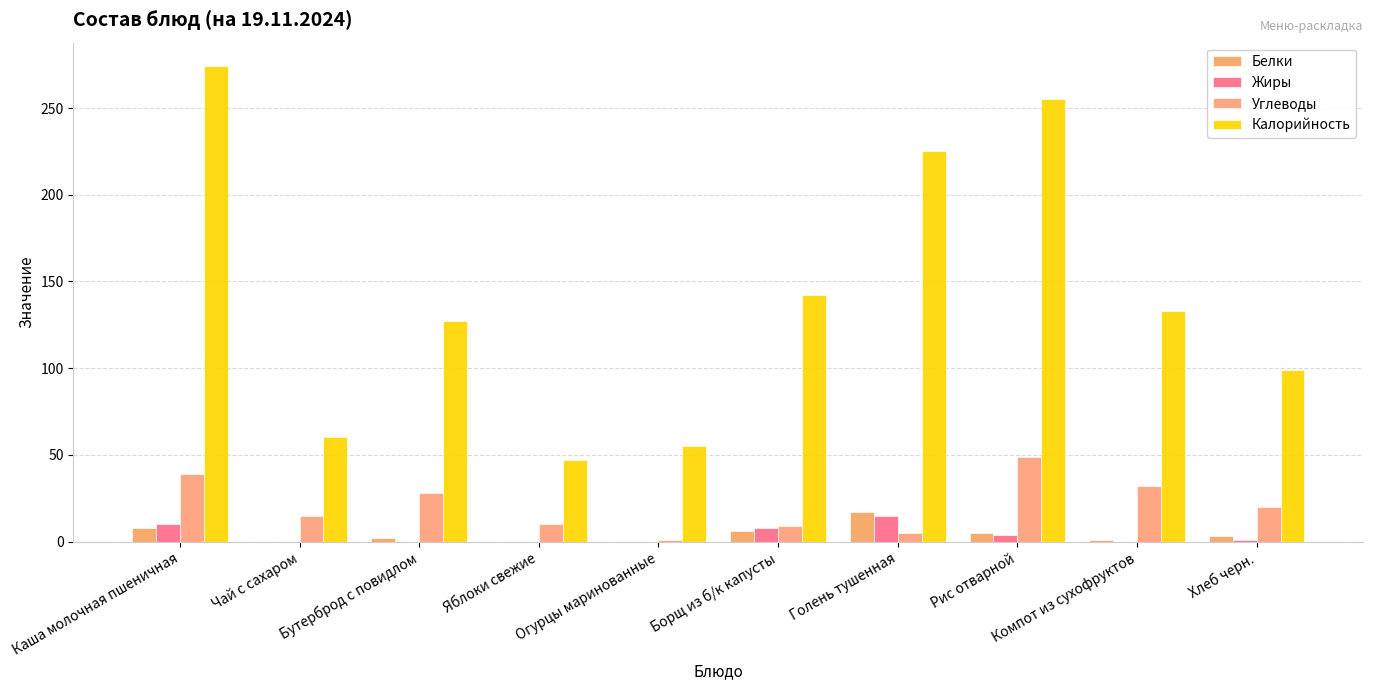

Is the value of Жиры at Голень тушенная greater than the value of Углеводы at Яблоки свежие?

Yes